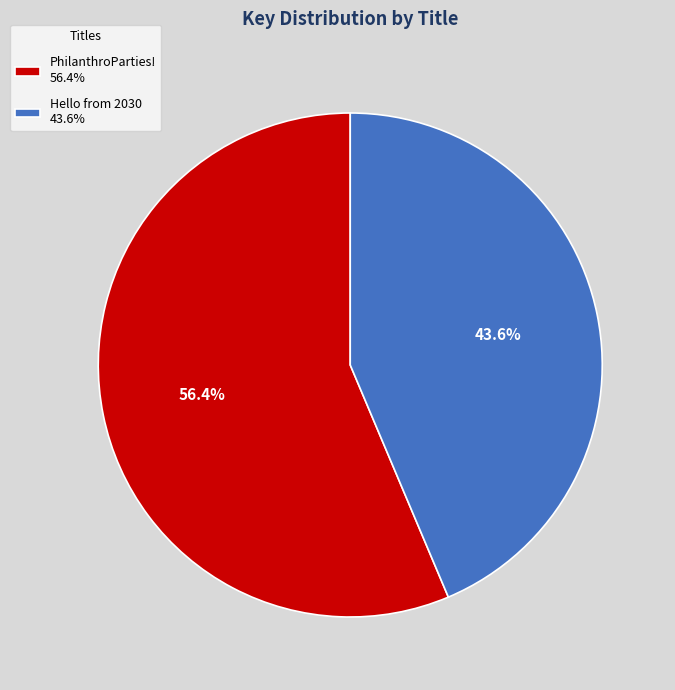

True or false: Hello from 2030 accounts for 52% of the total.

False